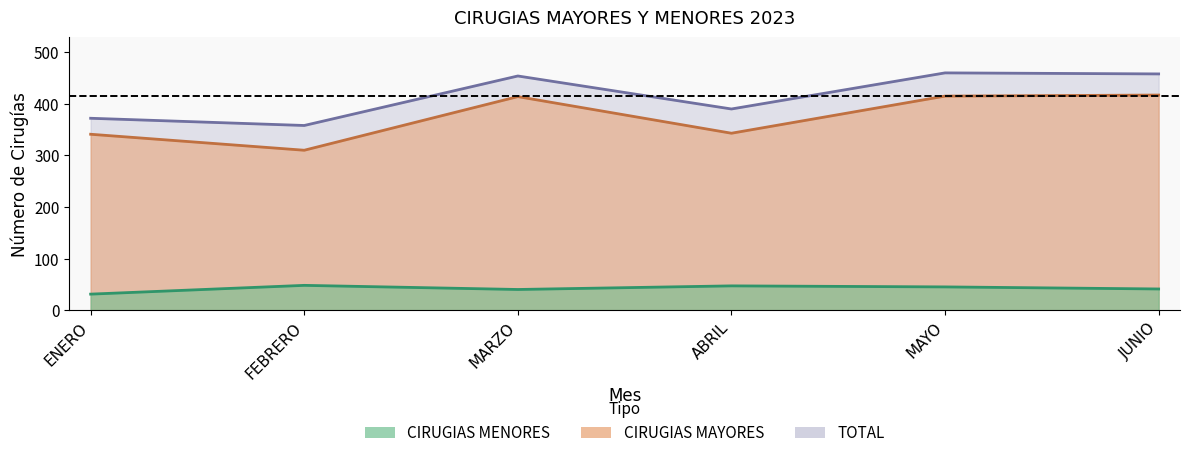

What are all the series names shown in the legend?

CIRUGIAS MAYORES, CIRUGIAS MENORES, TOTAL